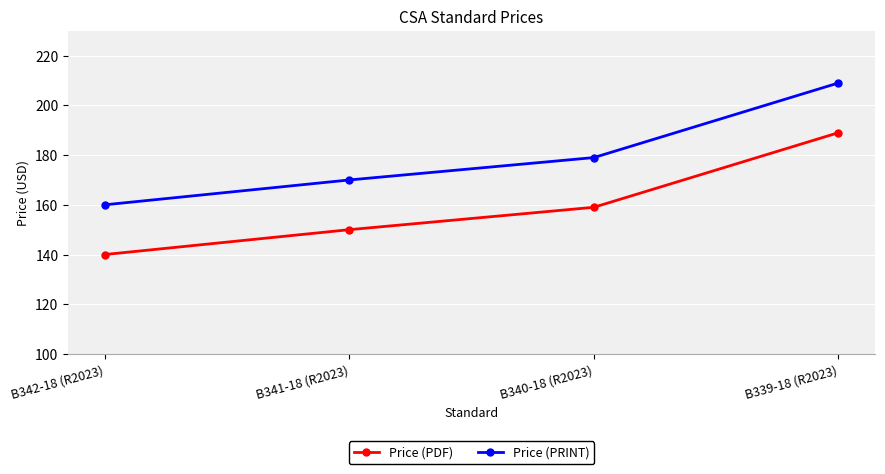

What is the label of the 2nd point from the right?

B340-18 (R2023)